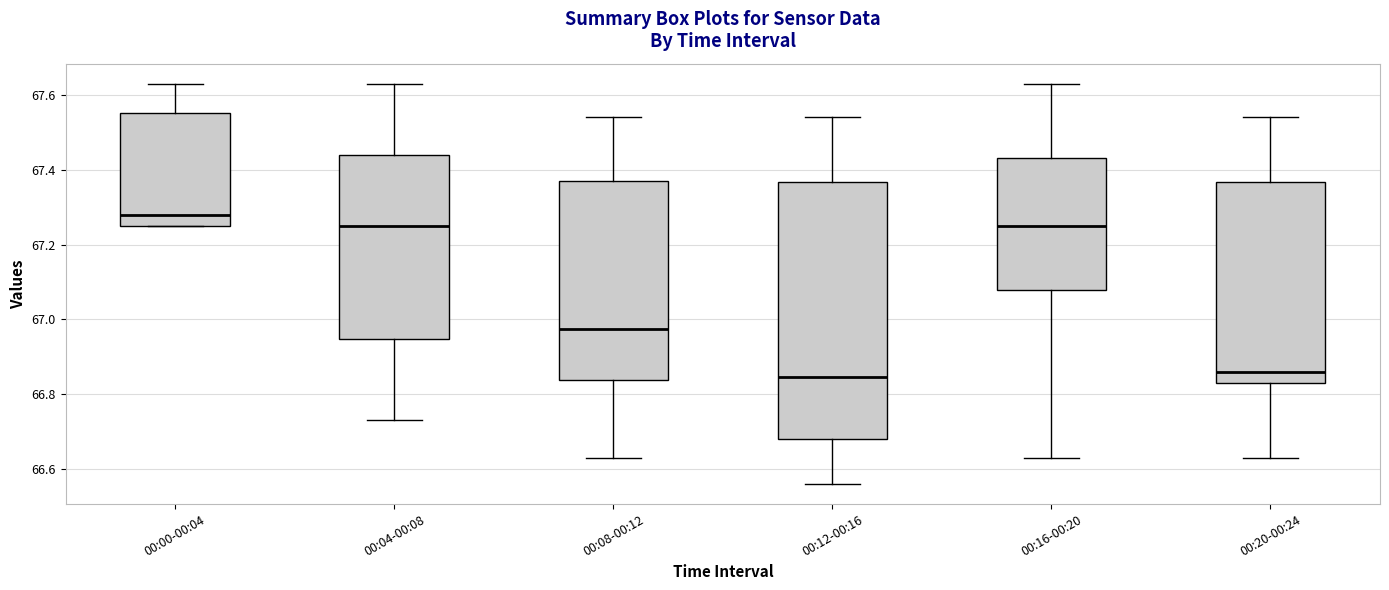

Reading left to right, transcribe this box plot: for each box, give where its median line is, the range the box spans, and where its two whiskers end, as read against the y-axis. The values are not printed on the chart, so give them approximately, as read against the axis.

00:00-00:04: median 67.28, box 67.26 to 67.56, whiskers 67.26 to 67.64
00:04-00:08: median 67.26, box 66.94 to 67.44, whiskers 66.74 to 67.64
00:08-00:12: median 66.98, box 66.84 to 67.38, whiskers 66.64 to 67.54
00:12-00:16: median 66.84, box 66.68 to 67.36, whiskers 66.56 to 67.54
00:16-00:20: median 67.26, box 67.08 to 67.44, whiskers 66.64 to 67.64
00:20-00:24: median 66.86, box 66.84 to 67.36, whiskers 66.64 to 67.54